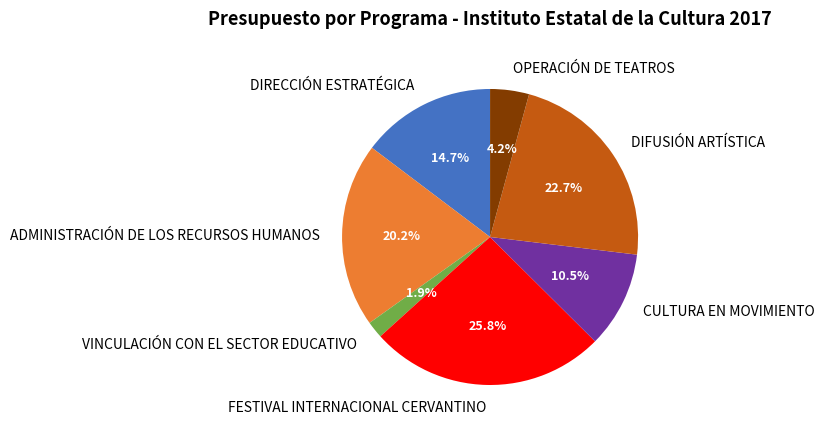

Which category has the biggest portion of the pie?

FESTIVAL INTERNACIONAL CERVANTINO